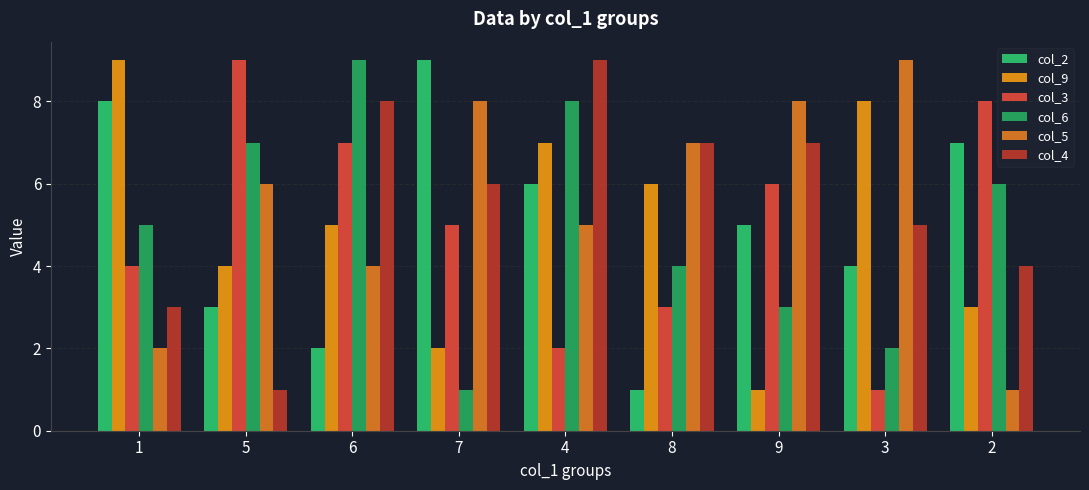

What is the minimum value shown in the chart?

1